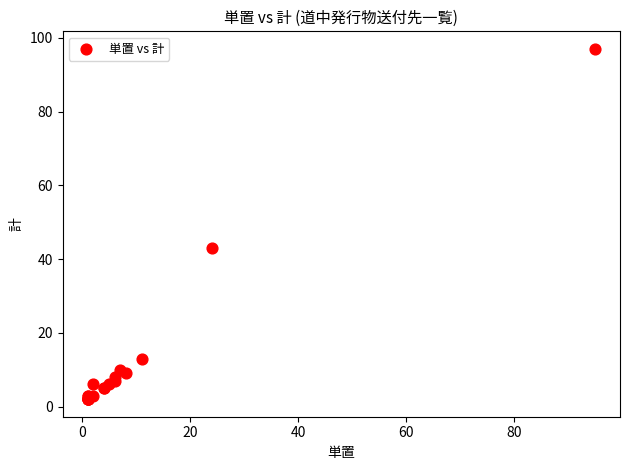

What Y value in the scatter plot is closest to 49?

43